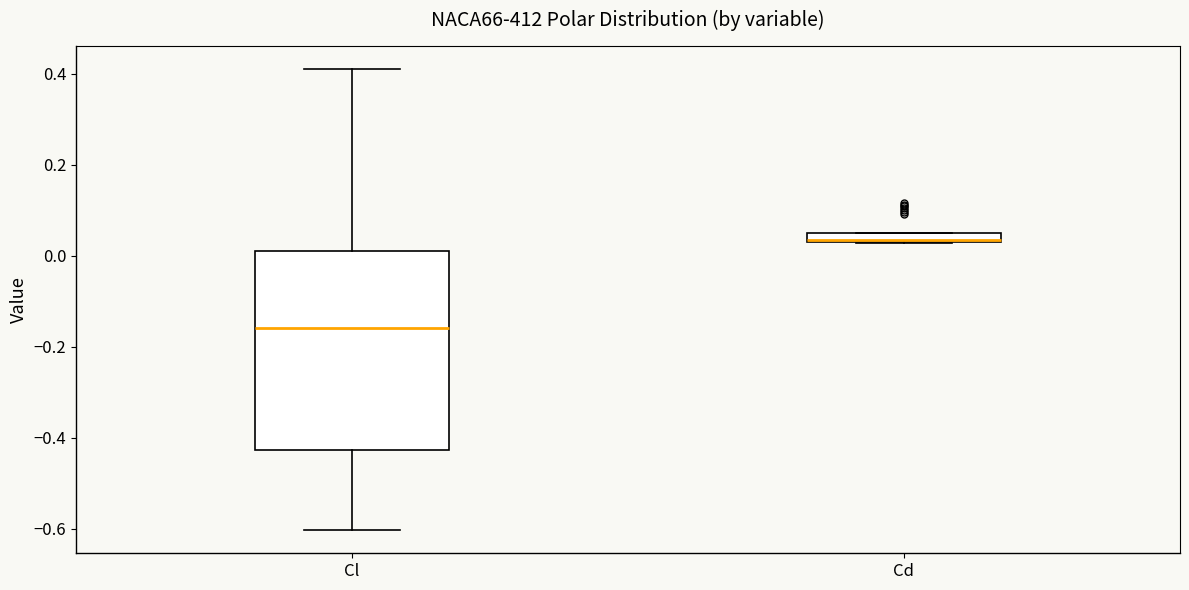

Where does the median line of the box for Cl sit on the y-axis? The values are not printed on the chart, so give them approximately, as read against the axis.

-0.16